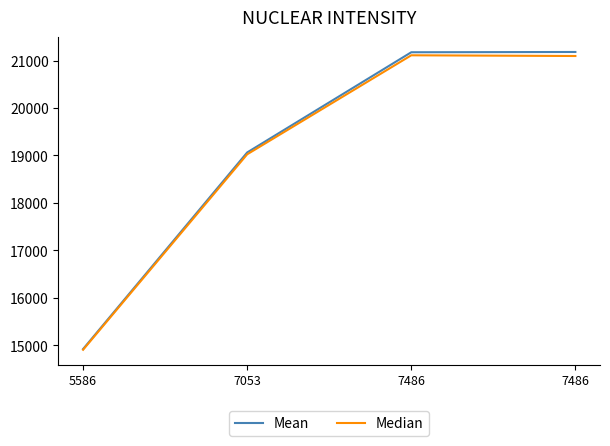

Reading right to left, extract all data points from this chart.

Mean: 21182	21176	19064	14920
Median: 21097	21112	19025	14905